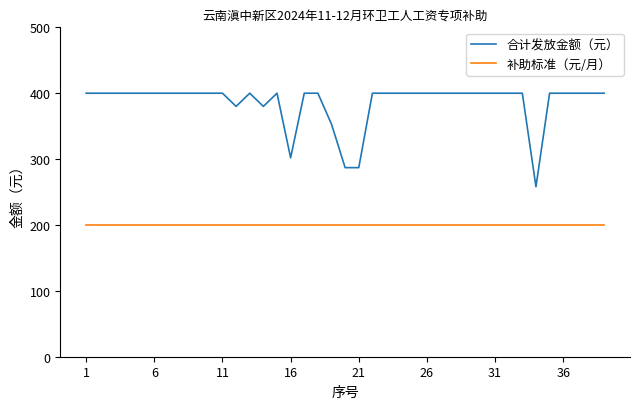

True or false: 补助标准（元/月） and 合计发放金额（元） cross at least once.

False